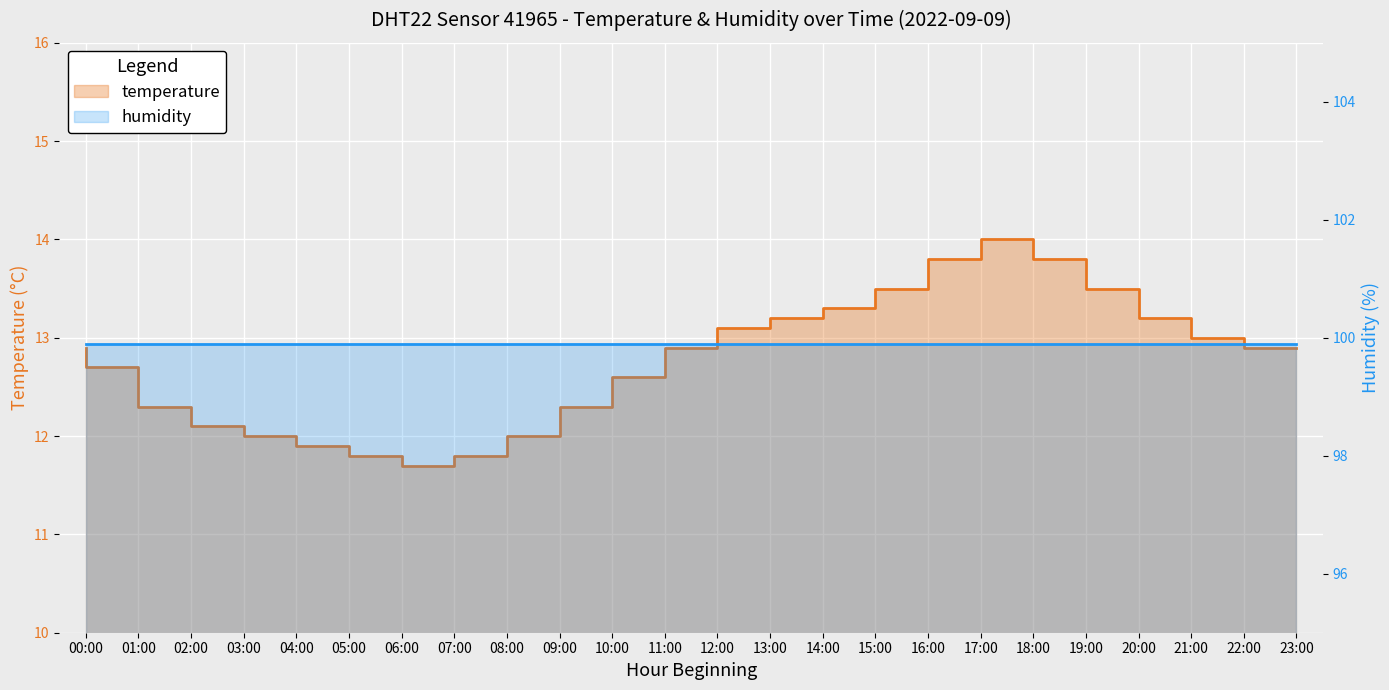

Which label corresponds to the largest value in the chart?

18:00